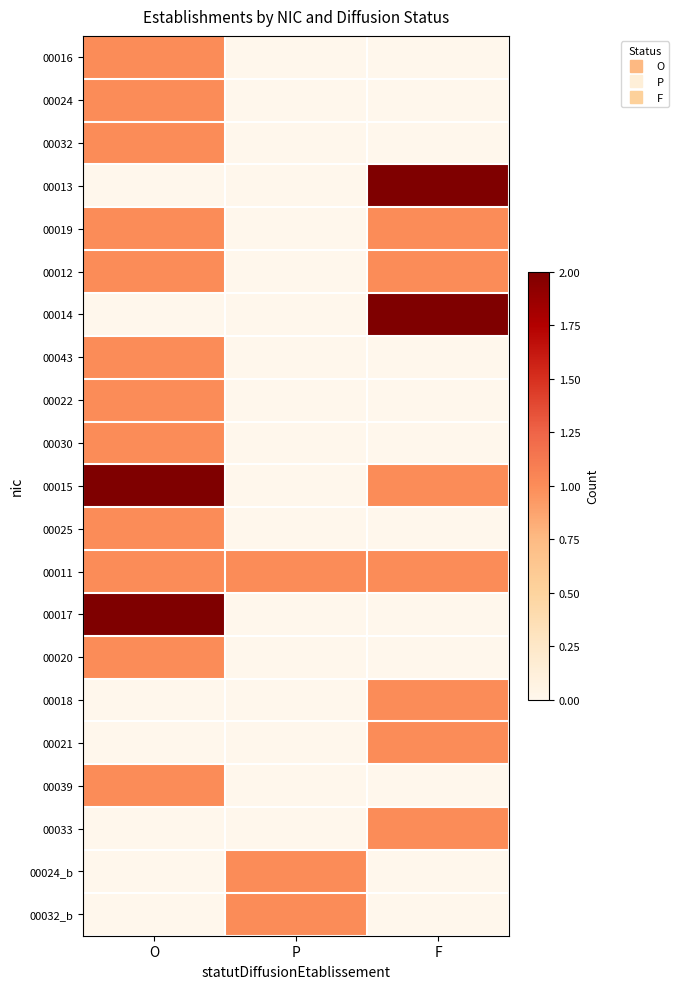

Reading right to left, list all the values displayed in this chart.

00016: F=0	P=0	O=1
00024: F=0	P=0	O=1
00032: F=0	P=0	O=1
00013: F=2	P=0	O=0
00019: F=1	P=0	O=1
00012: F=1	P=0	O=1
00014: F=2	P=0	O=0
00043: F=0	P=0	O=1
00022: F=0	P=0	O=1
00030: F=0	P=0	O=1
00015: F=1	P=0	O=2
00025: F=0	P=0	O=1
00011: F=1	P=1	O=1
00017: F=0	P=0	O=2
00020: F=0	P=0	O=1
00018: F=1	P=0	O=0
00021: F=1	P=0	O=0
00039: F=0	P=0	O=1
00033: F=1	P=0	O=0
00024_b: F=0	P=1	O=0
00032_b: F=0	P=1	O=0